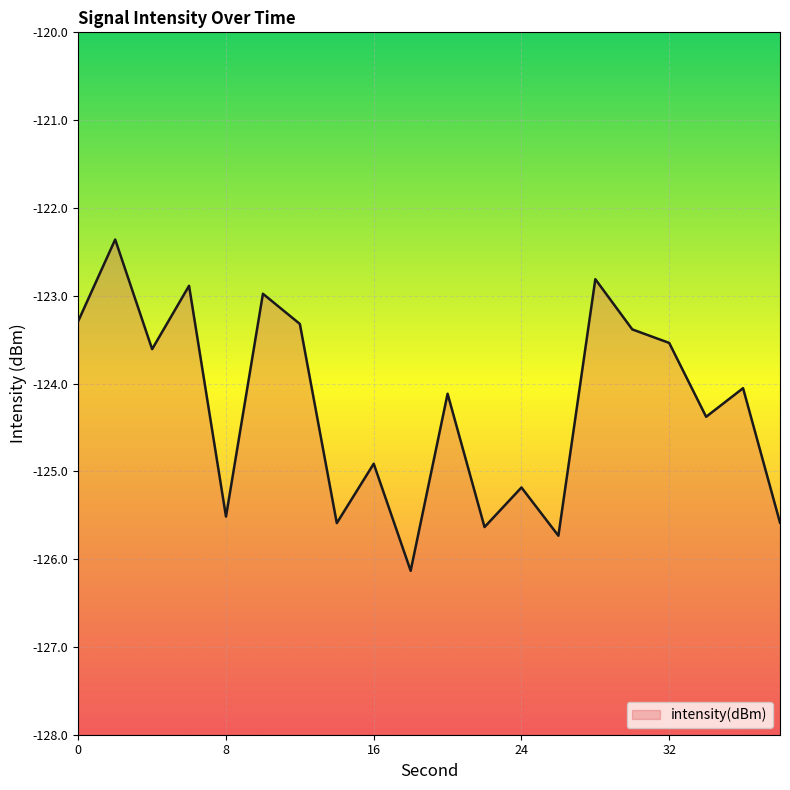

What is the value of the 10th point from the left?

-126.1